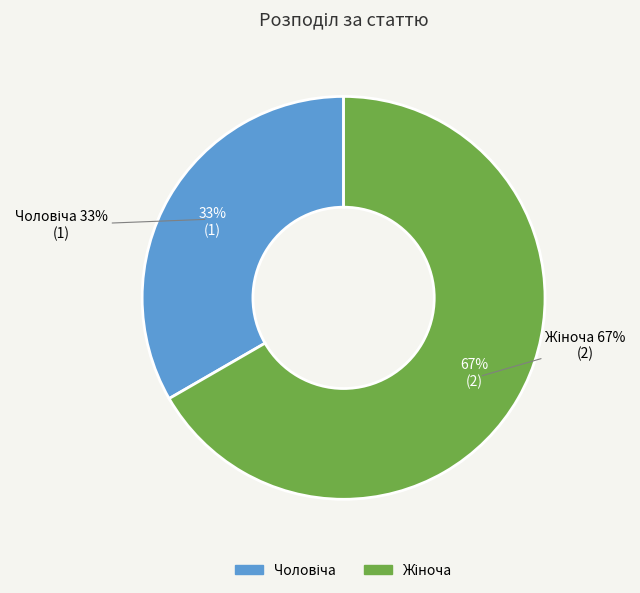

Do Чоловіча and Жіноча together represent more than half of the pie?

Yes